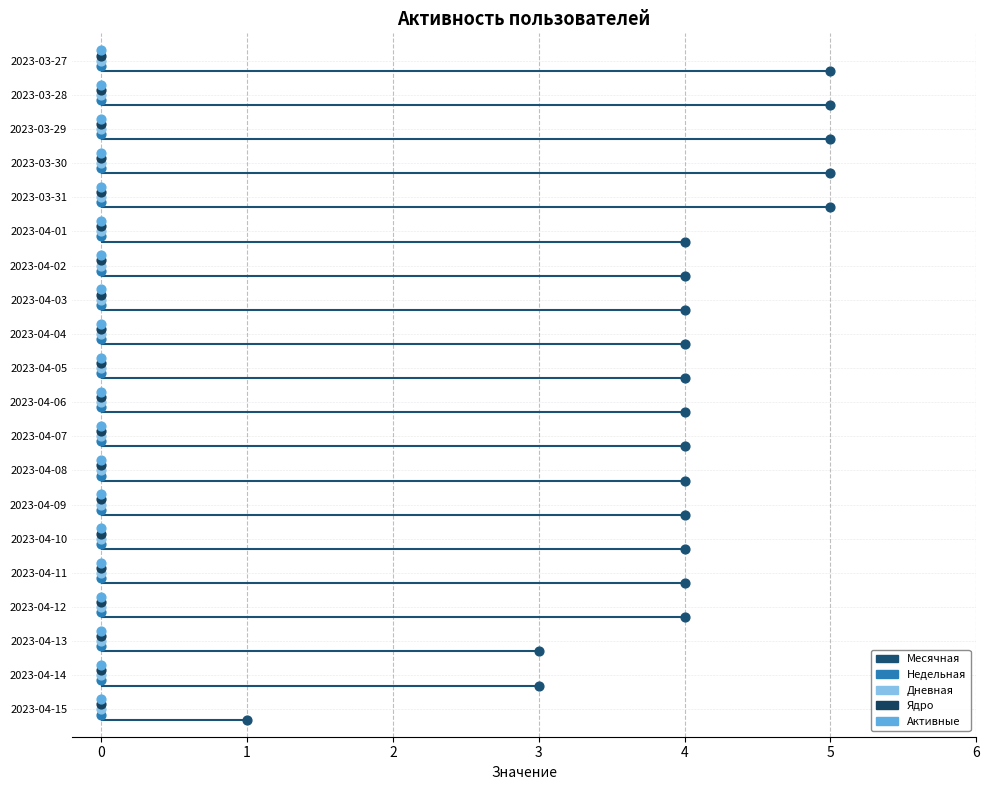

Which series reaches the maximum Y coordinate?

Активные